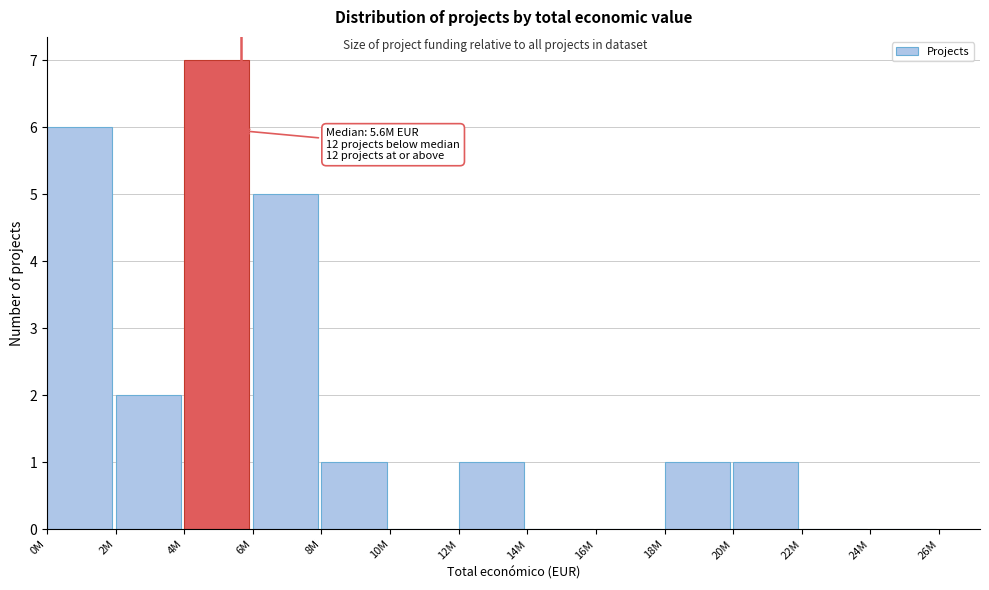

Reading right to left, extract all data points from this chart.

24M=0	22M=0	20M=1	18M=1	16M=0	14M=0	12M=1	10M=0	8M=1	6M=5	4M=7	2M=2	0M=6